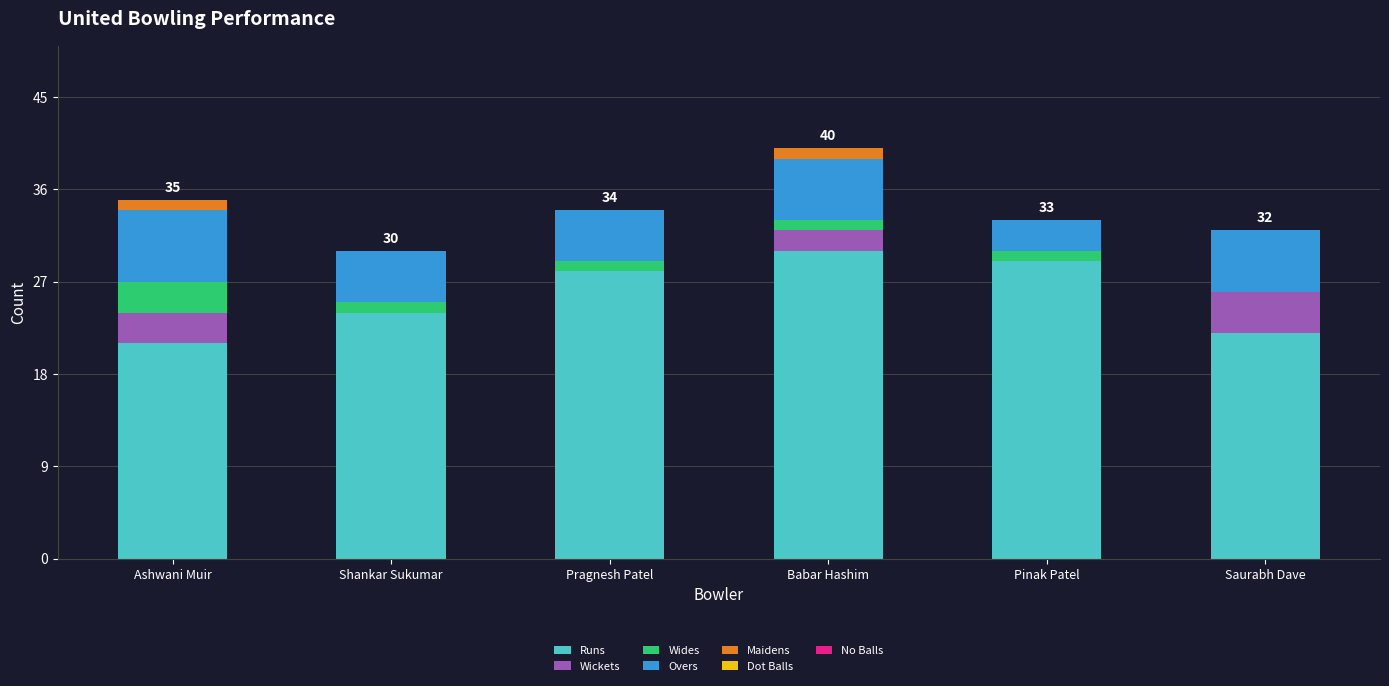

What is the average value of the Runs series?

26